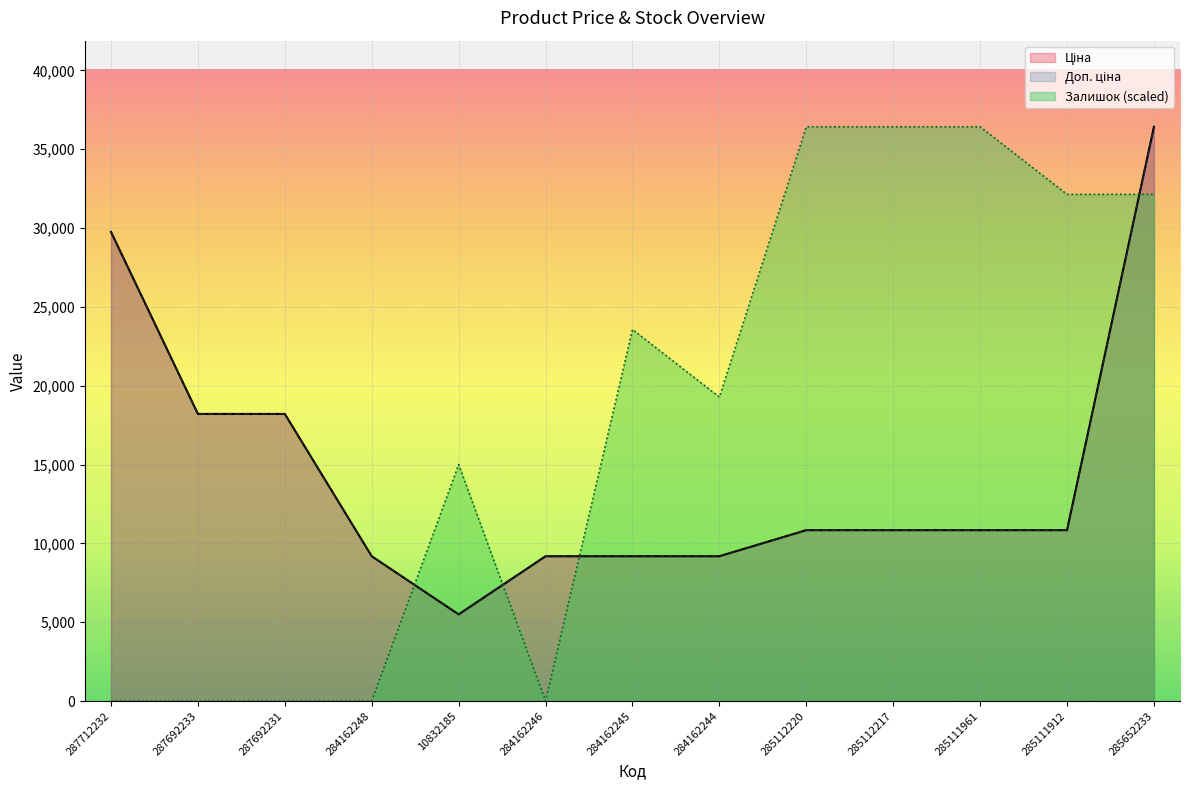

At which label does Залишок first exceed 19283?

284162245